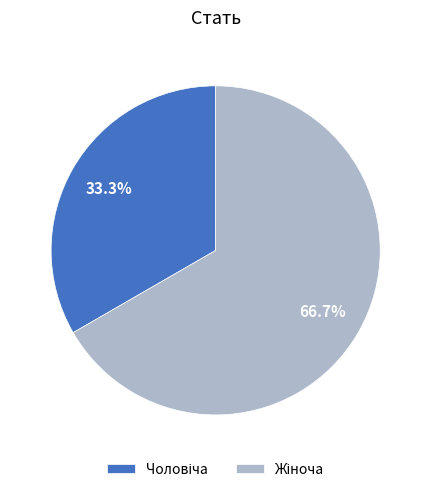

Is there a majority slice in this chart?

Yes